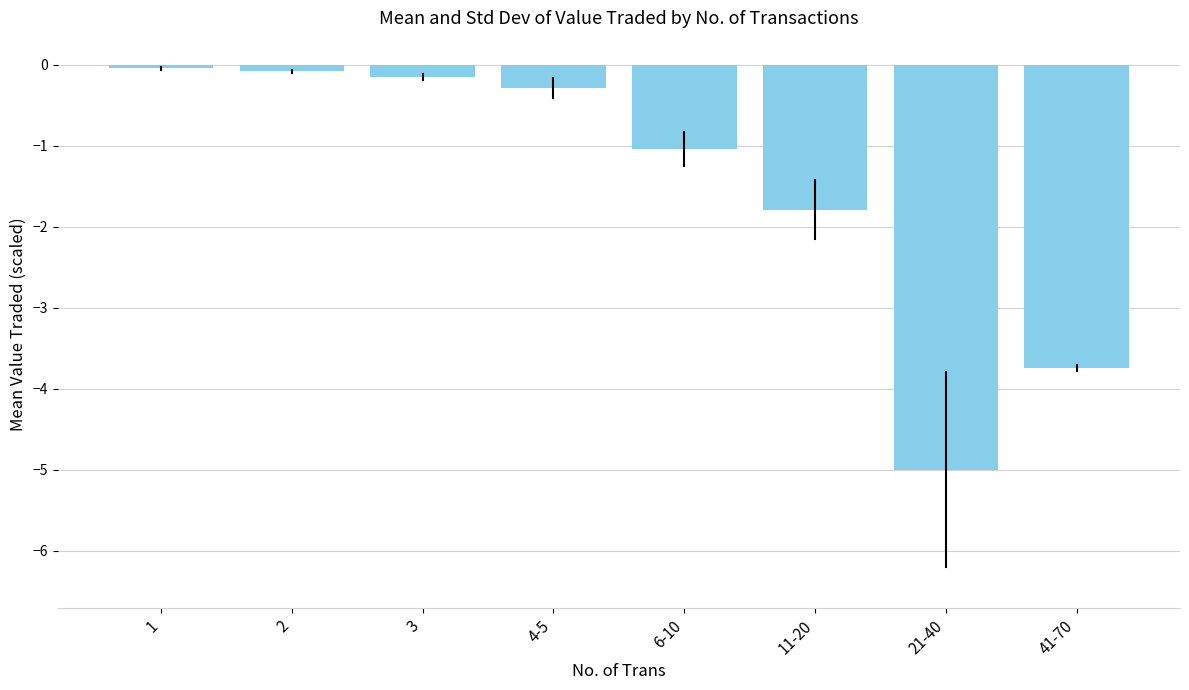

Read the value at 41-70.

-3.7